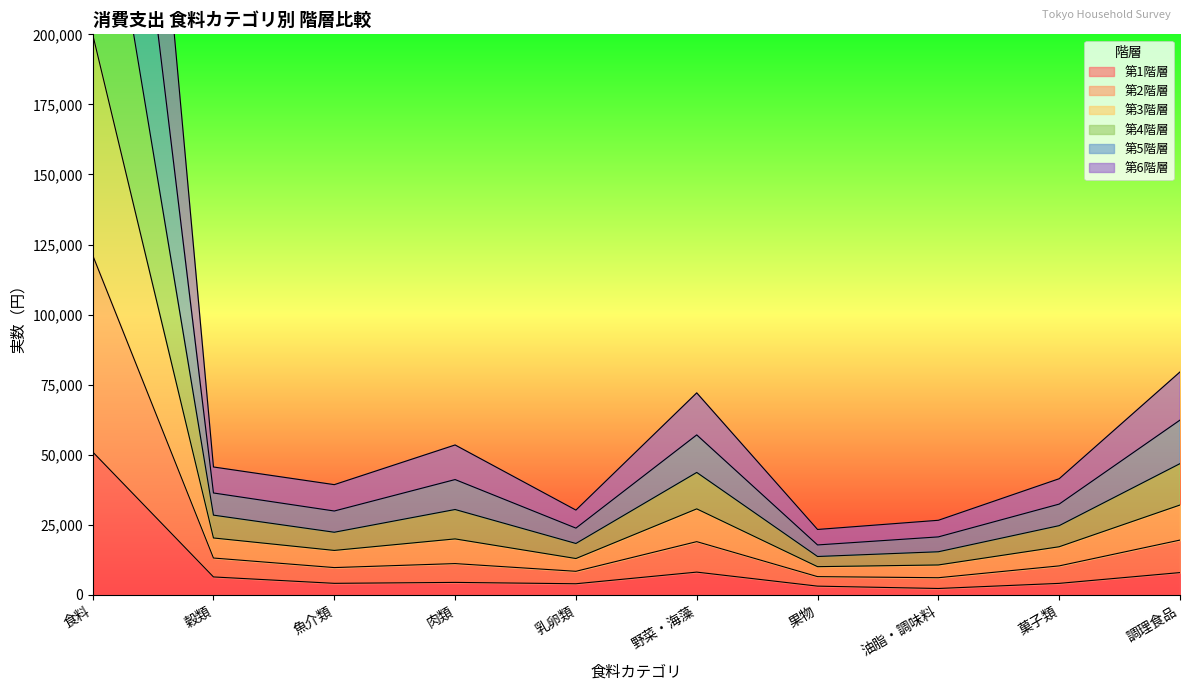

Is it true that 第1階層 equals 8134 at 野菜・海藻?

True